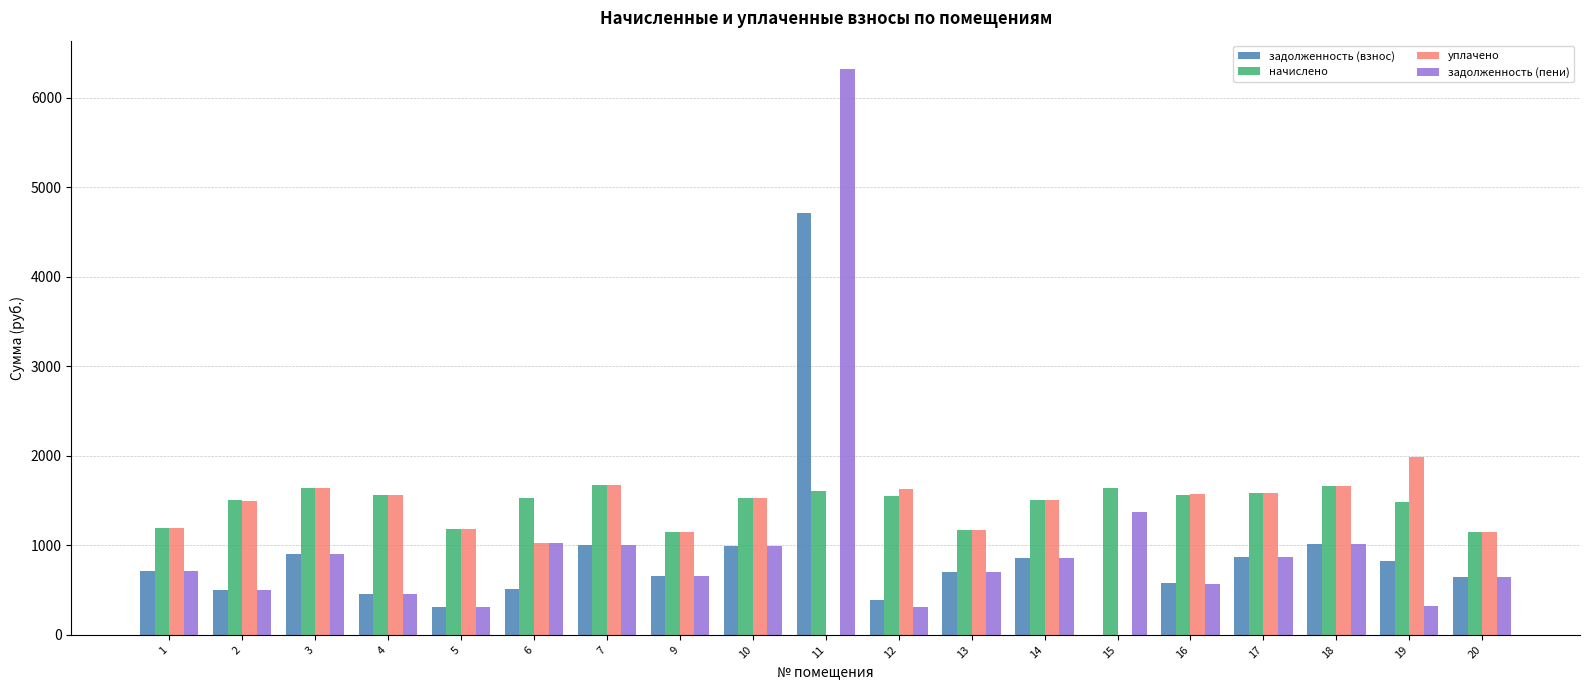

How many categories are shown in the chart?

19